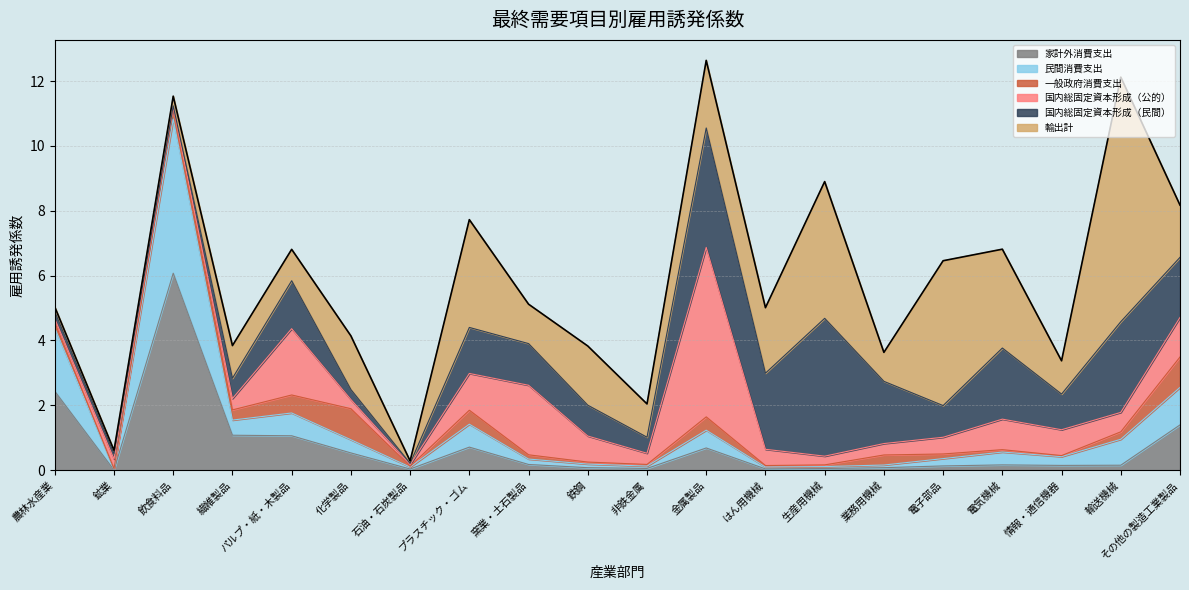

Does the chart display data point markers on the line(s)?

No